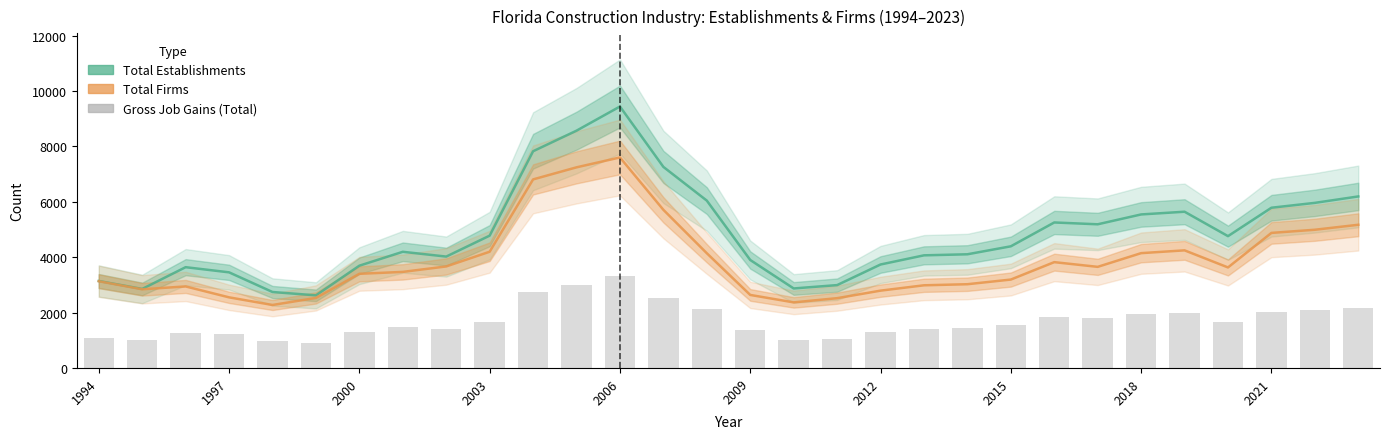

The value of Total Establishments at 1997 is 4714.7. True or false?

False